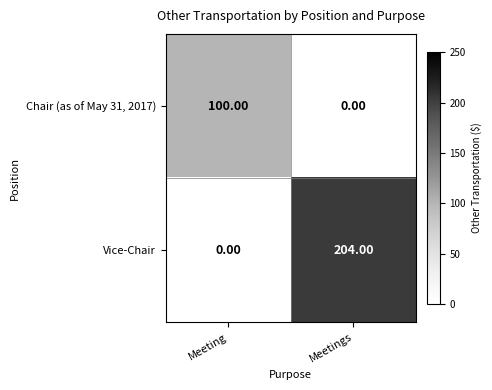

Which series changed the most between Meeting and Meetings?

Vice-Chair